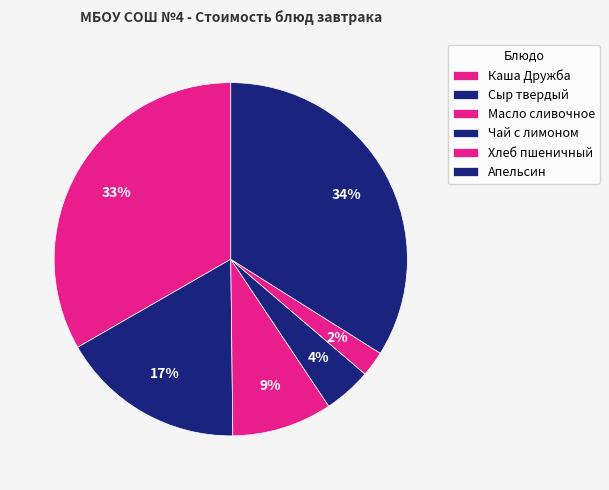

What percentage is the Хлеб пшеничный slice, to the nearest percent?

2%